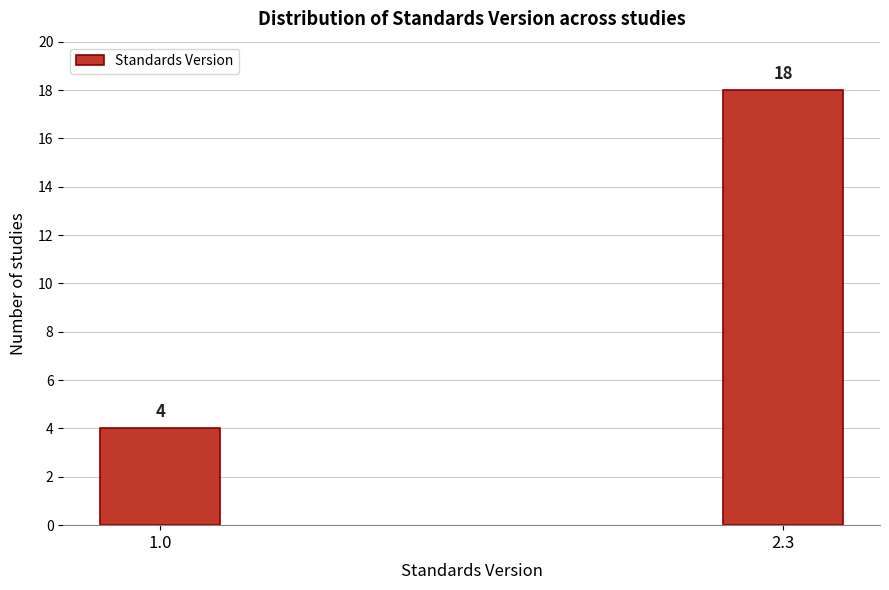

Reading left to right, list all the values displayed in this chart.

4	18